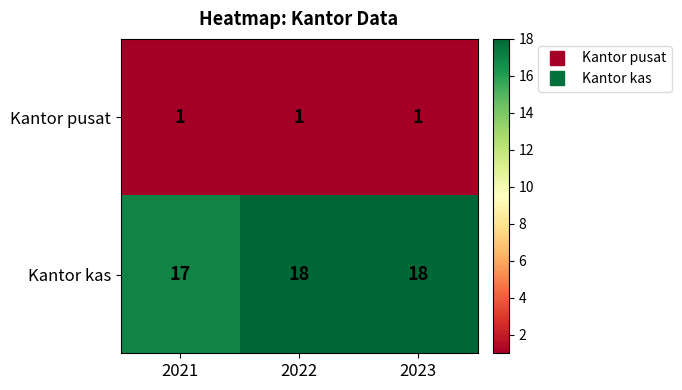

Which series has the largest total across all categories?

Kantor kas